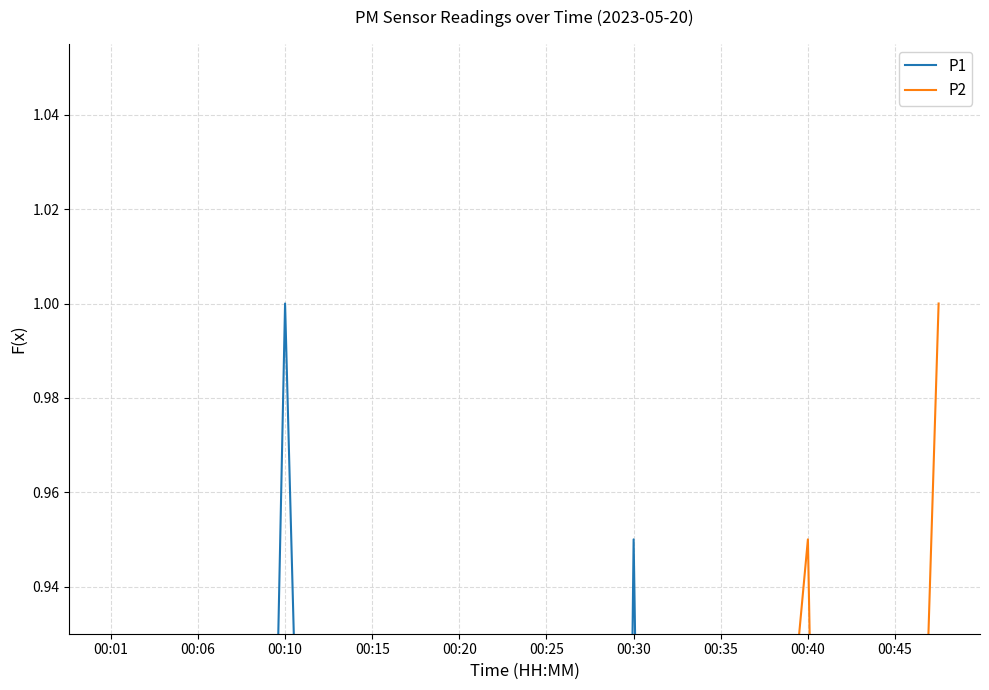

What is the difference between the maximum and minimum values in the P1 series?

0.9